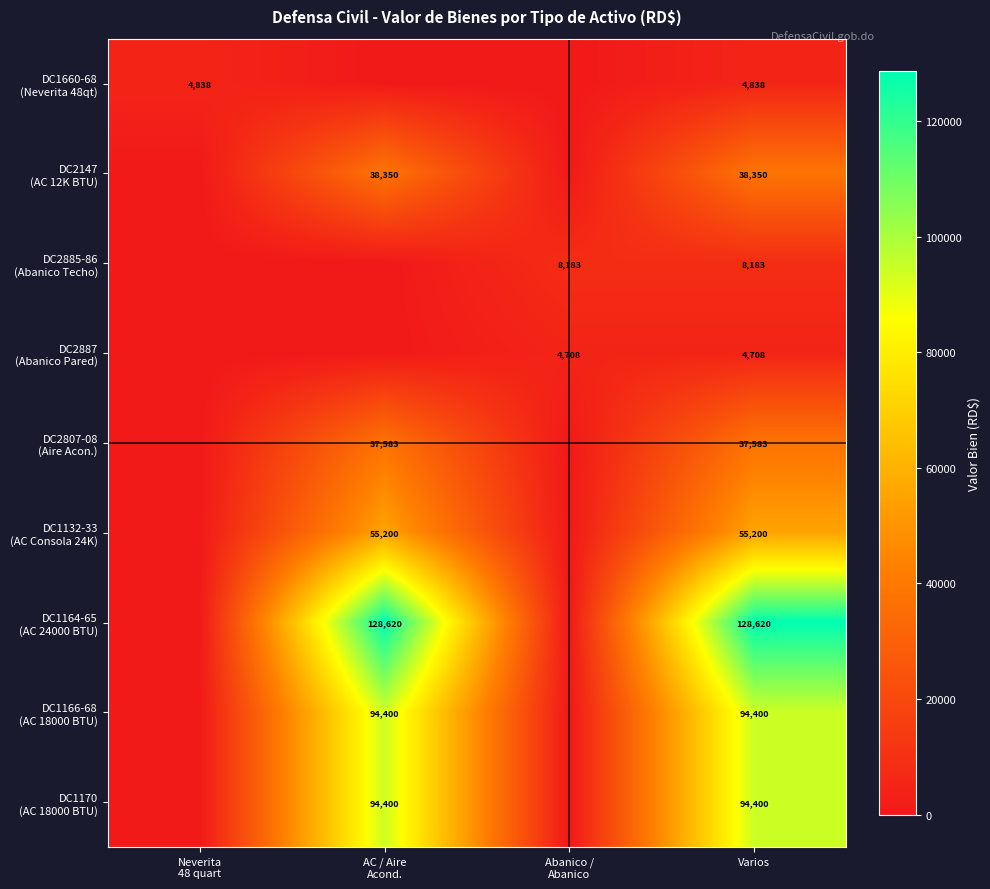

Is the value of DC2887 (Abanico Pared) at Neverita 48 quart greater than the value of DC1170 (AC 18000 BTU) at Neverita 48 quart?

No